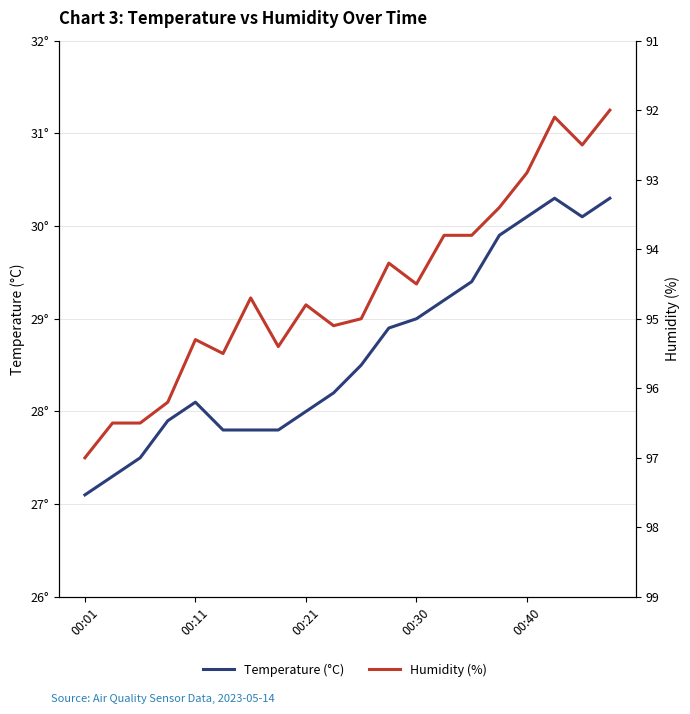

Reading left to right, what are all the values shown in this chart?

Temperature (°C): 27.1	27.3	27.5	27.9	28.1	27.8	27.8	27.8	28.0	28.2	28.5	28.9	29.0	29.2	29.4	29.9	30.1	30.3	30.1	30.3
Humidity (%): 97.0	96.5	96.5	96.2	95.3	95.5	94.7	95.4	94.8	95.1	95.0	94.2	94.5	93.8	93.8	93.4	92.9	92.1	92.5	92.0